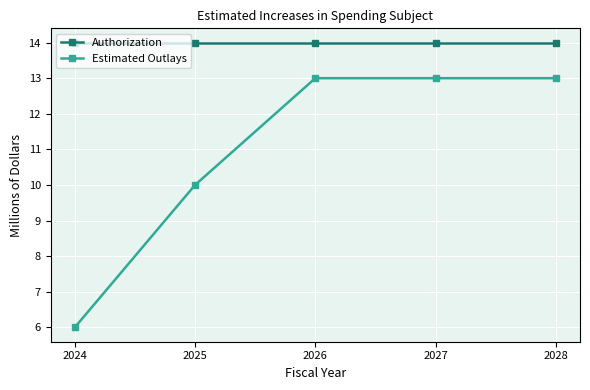

The Estimated Outlays series shows 13 at 2028. True or false?

True